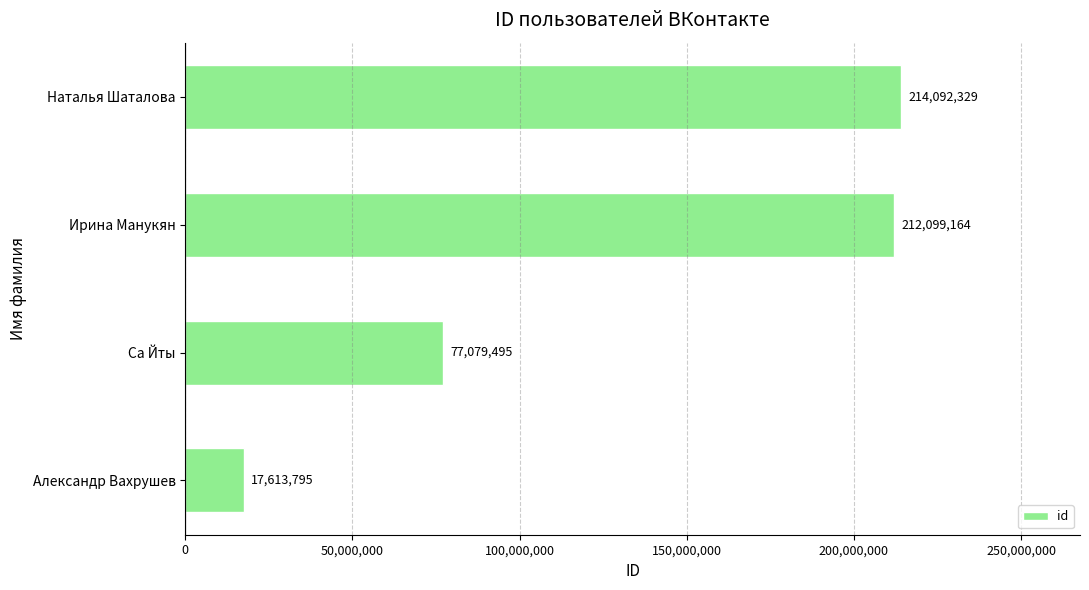

Where is the data nearest to the value 115853062?

Са Йты